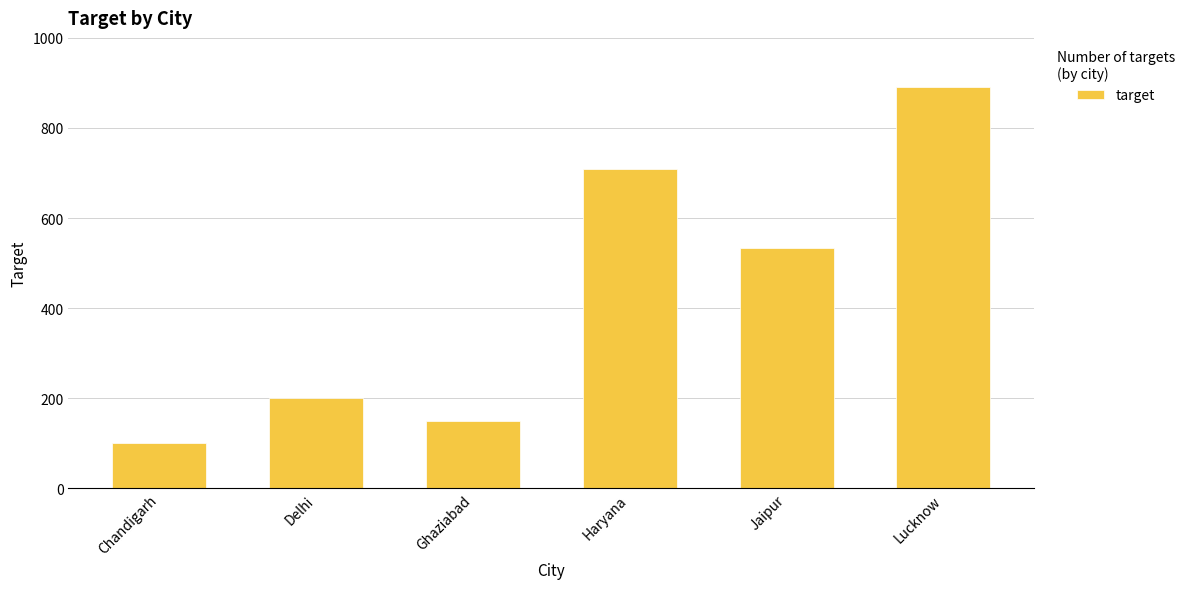

List the labels in order of value, smallest first.

Chandigarh, Ghaziabad, Delhi, Jaipur, Haryana, Lucknow